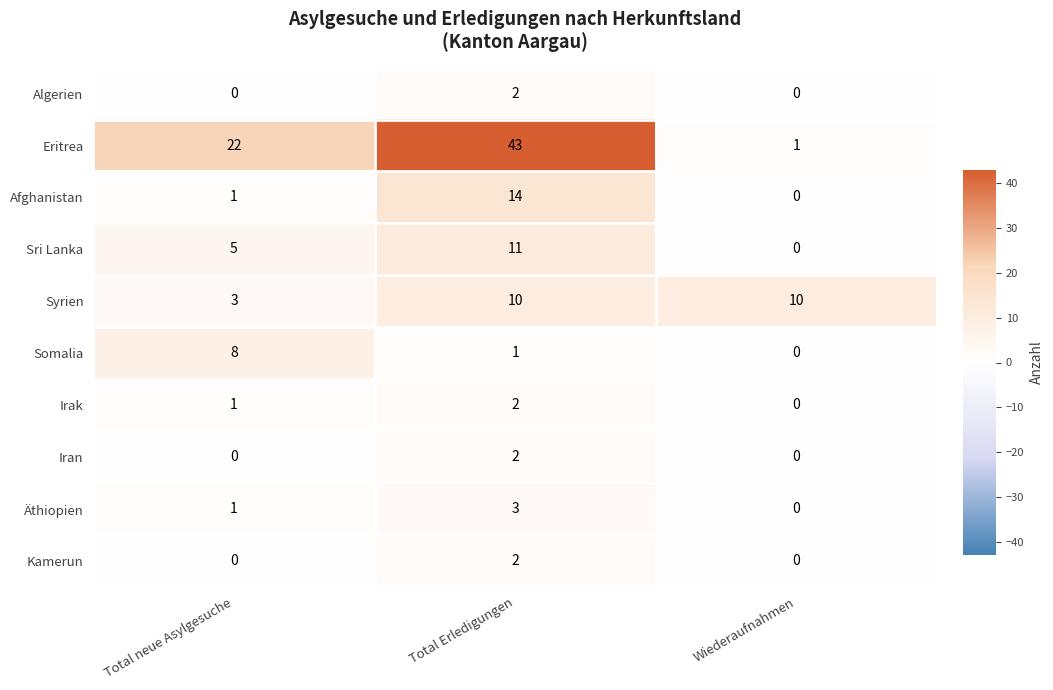

What is the average value of the Afghanistan series?

5